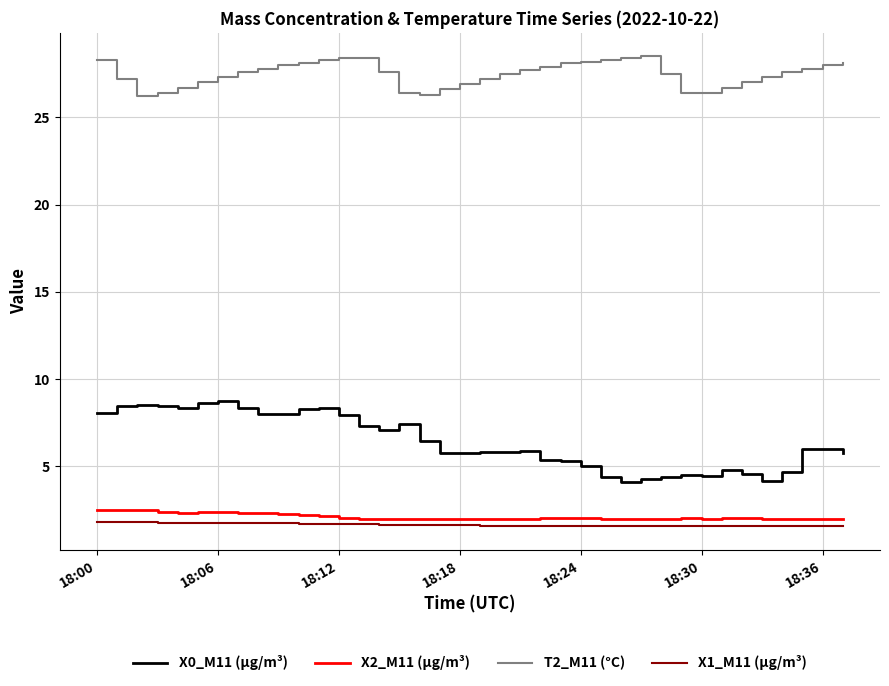

True or false: X0_M11 (μg/m³) and X1_M11 (μg/m³) intersect in this chart.

False